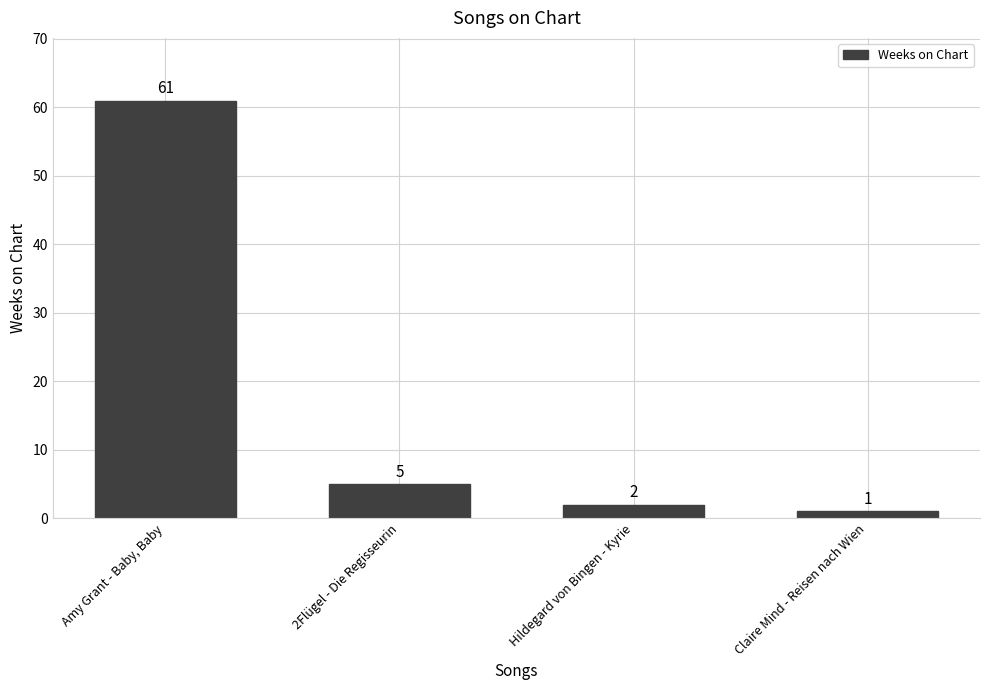

What is the difference between the maximum and second lowest values?

59